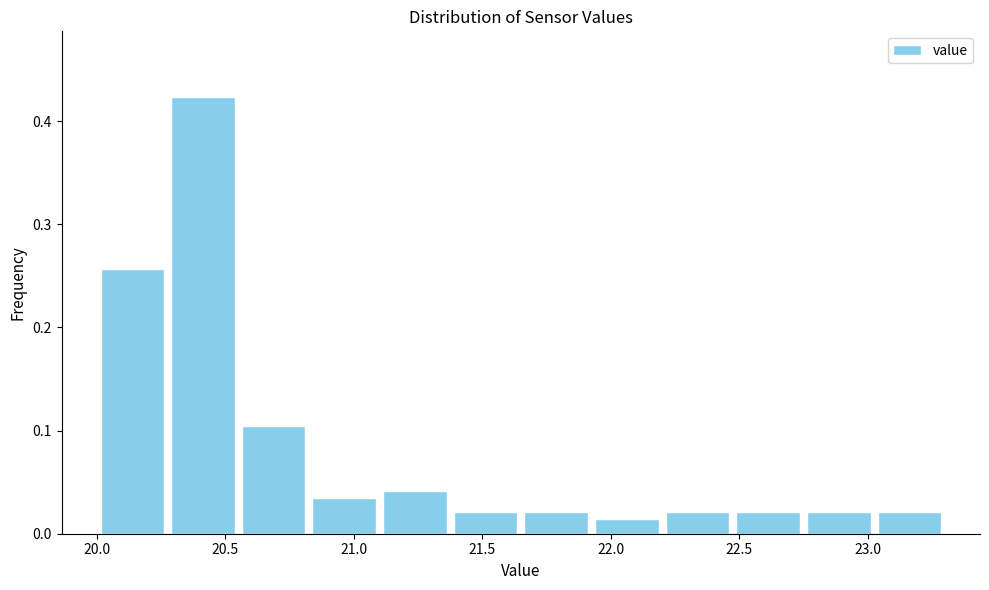

Reading left to right, transcribe this chart: for each bar, give the range it covers on the x-axis and its height. Neither the bar edges nor the heights are printed on the chart, so give them approximately, as read against the axes.

20.000 to 20.275: 0.26
20.275 to 20.550: 0.42
20.550 to 20.825: 0.10
20.825 to 21.100: 0.03
21.100 to 21.375: 0.04
21.375 to 21.650: 0.02
21.650 to 21.925: 0.02
21.925 to 22.200: 0.01
22.200 to 22.475: 0.02
22.475 to 22.750: 0.02
22.750 to 23.025: 0.02
23.025 to 23.300: 0.02